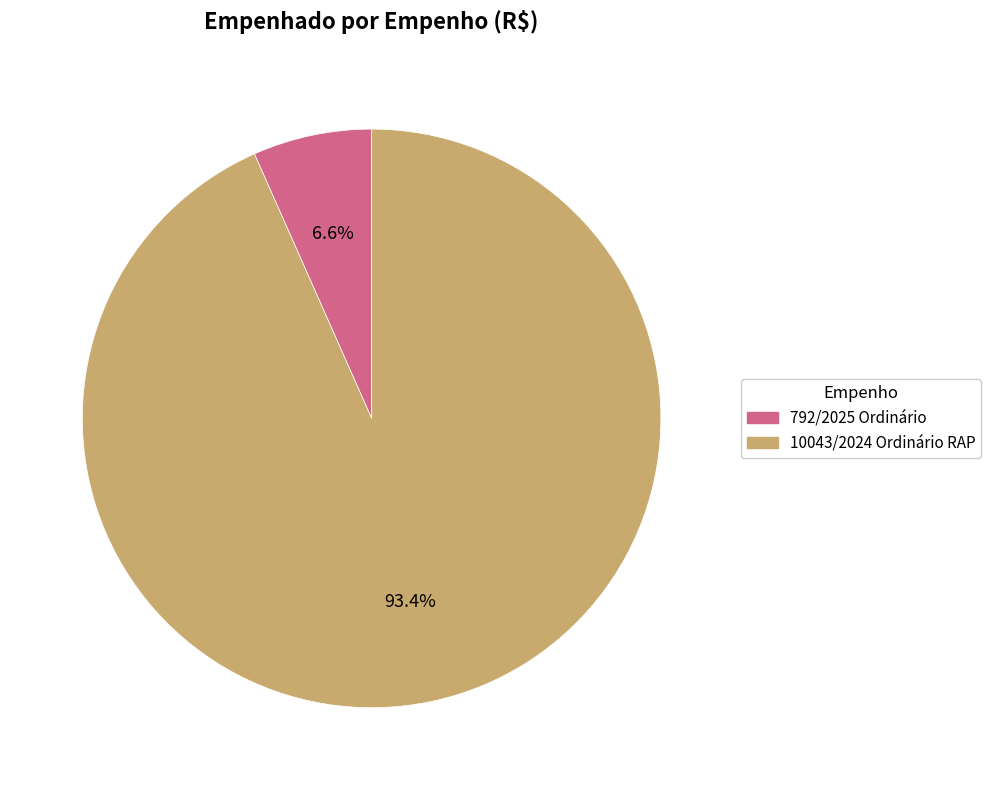

To the nearest percent, what portion does 792/2025 Ordinário represent?

7%